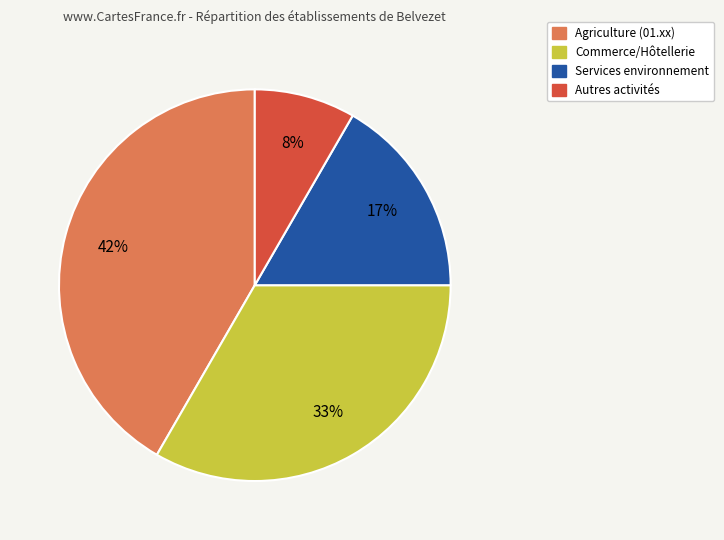

How many slices are in this pie chart?

4